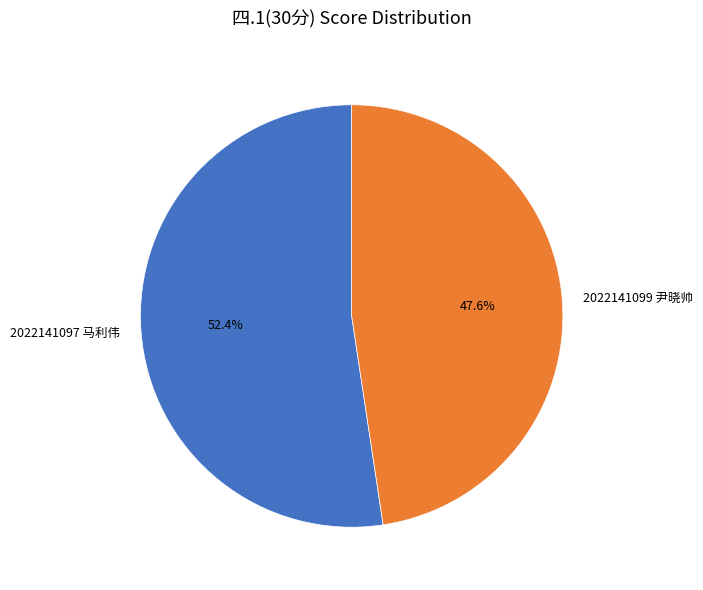

What is the majority slice?

2022141097 马利伟